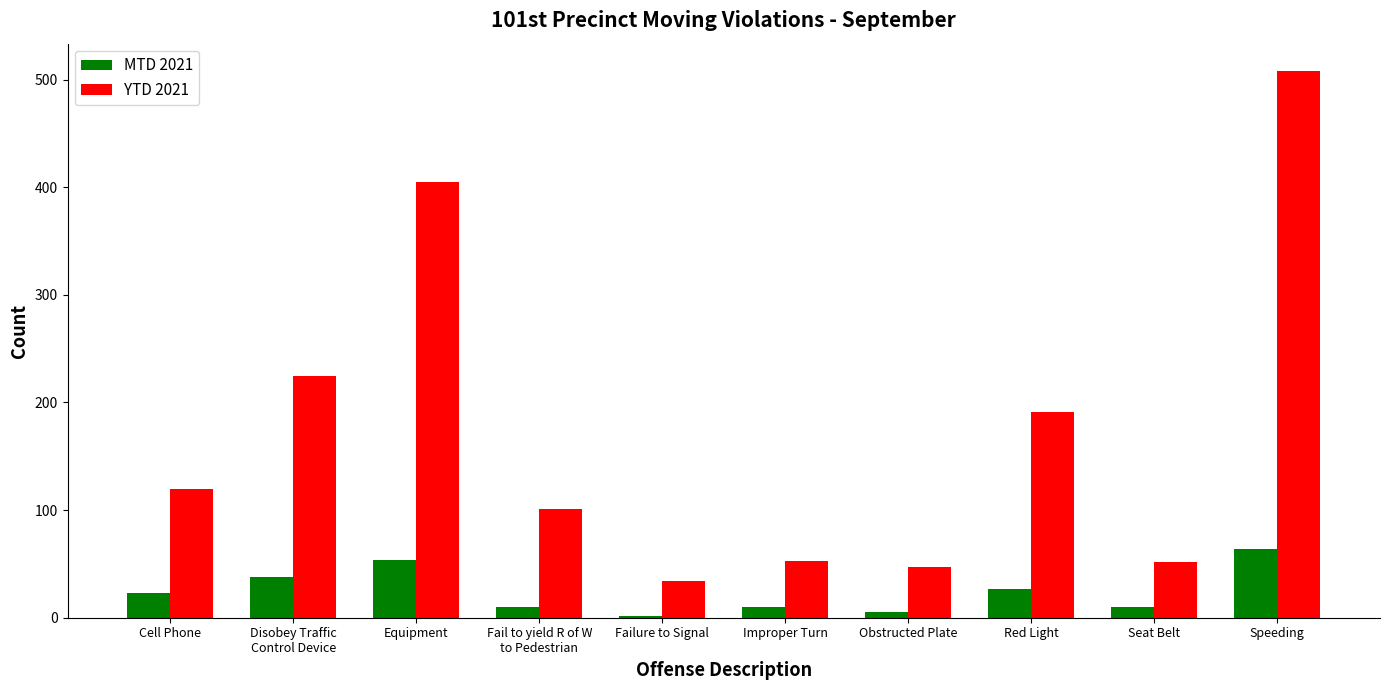

How many groups of bars are there?

10